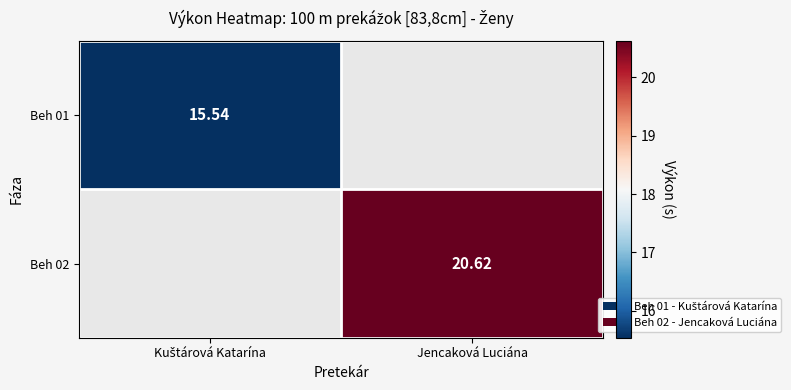

Between Kuštárová Katarína and Jencaková Luciána, which is larger?

Jencaková Luciána